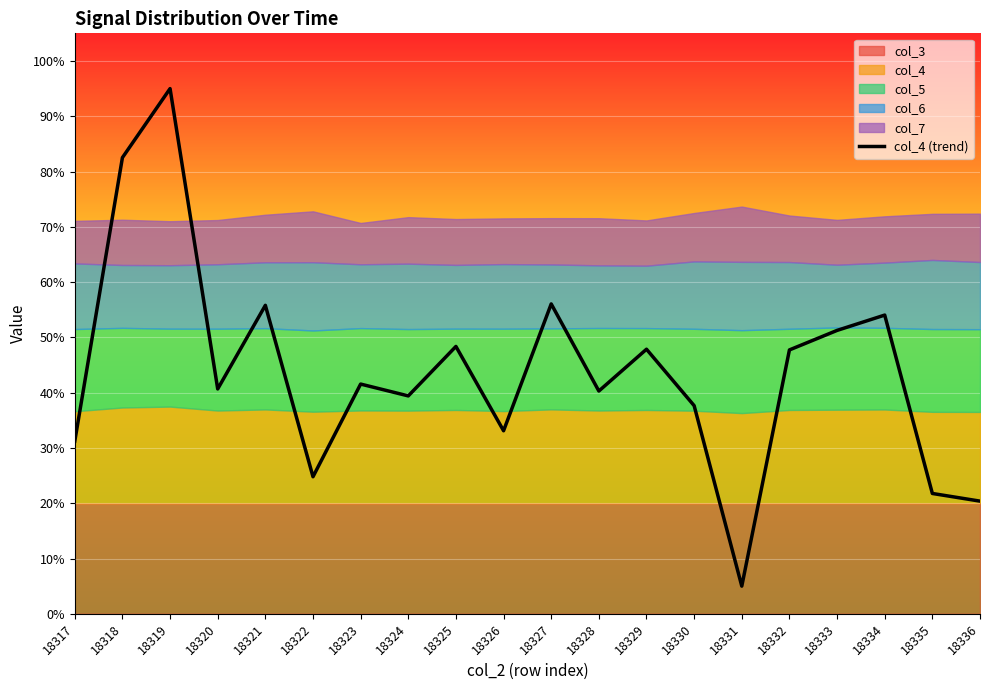

What is the value of the 3rd point from the left?

190000.0